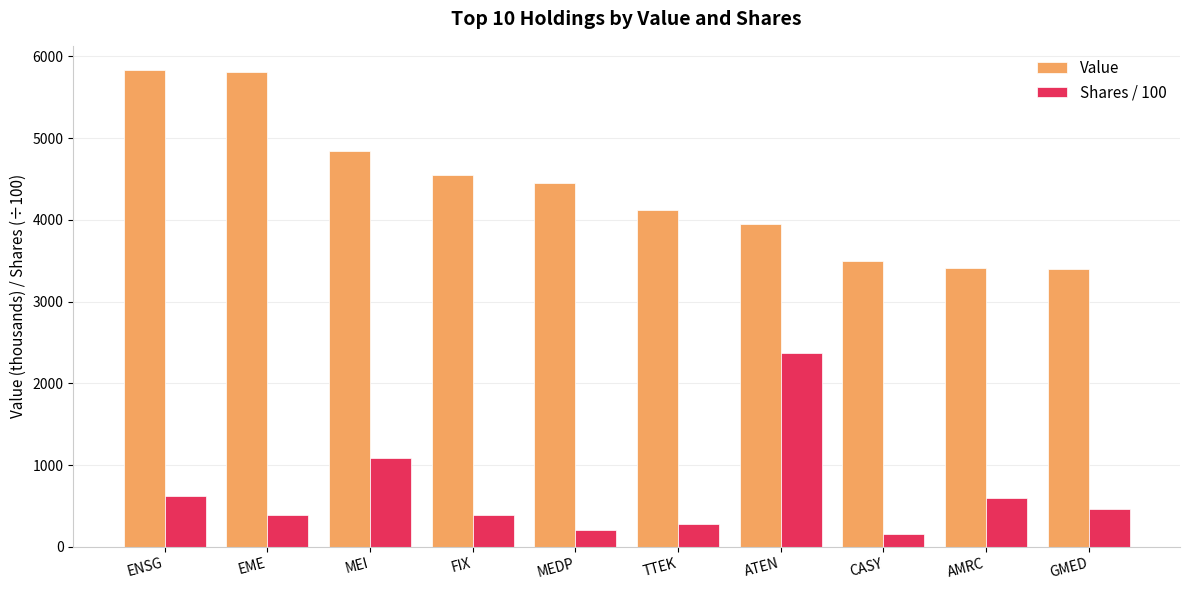

How many data points in Shares / 100 are less than 457?

5